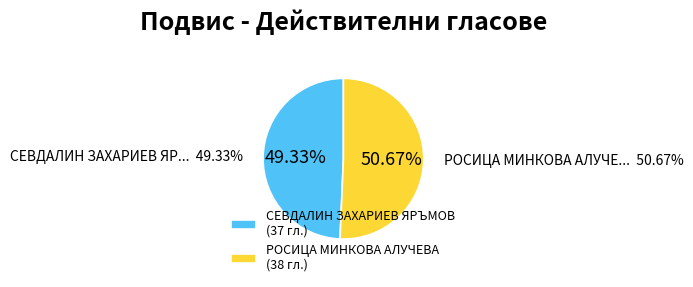

The СЕВДАЛИН ЗАХАРИЕВ ЯРЪМОВ slice represents 49% of the pie. True or false?

True